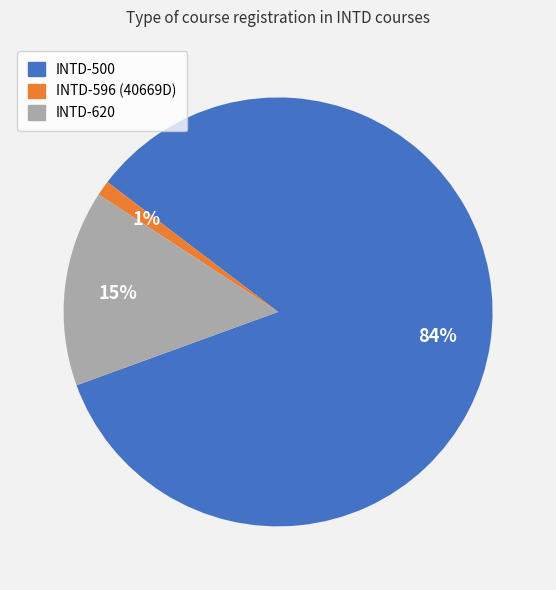

To the nearest percent, what is the average slice percentage?

33%